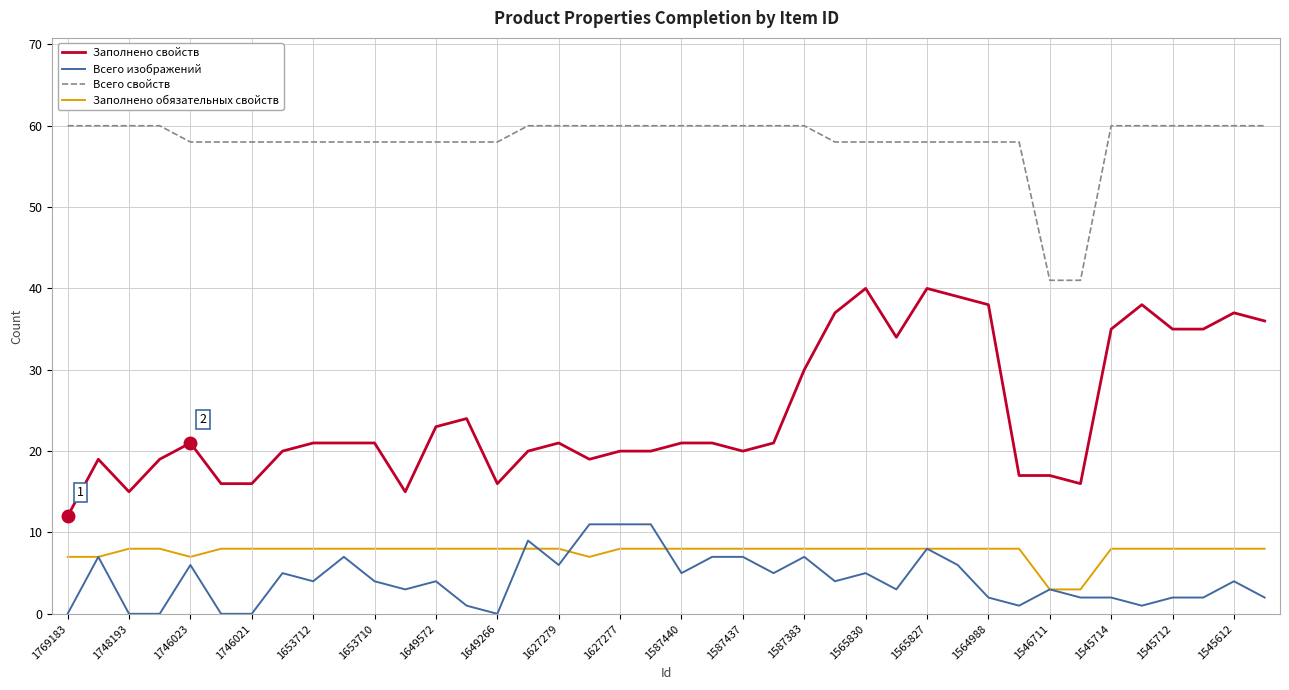

Which series has the largest range (max minus min)?

Заполнено свойств